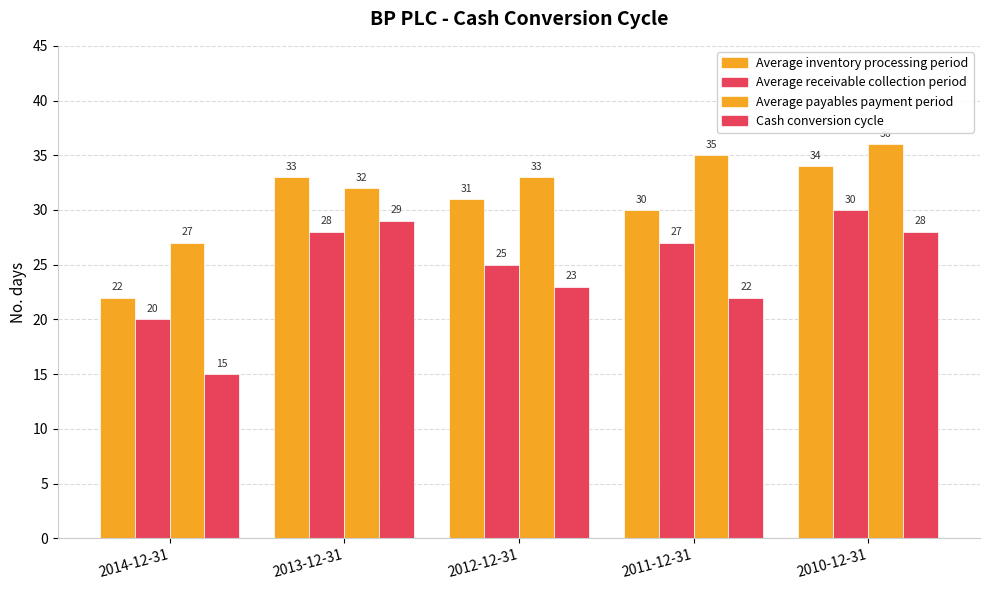

How many groups of bars are there?

5